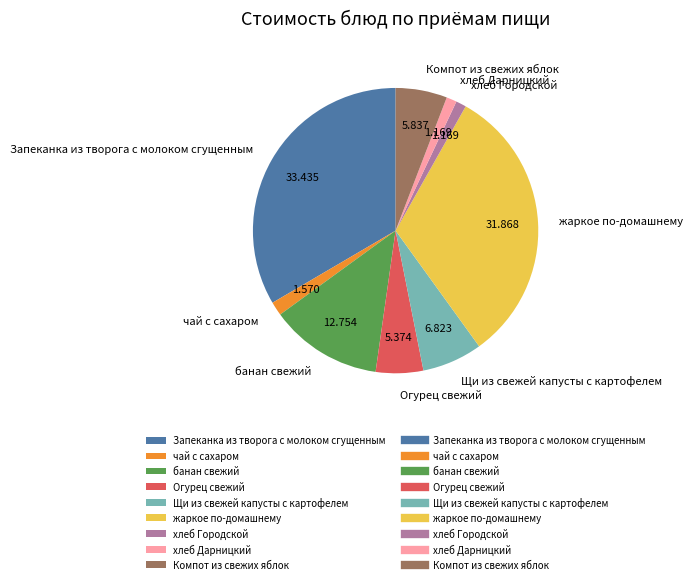

Does any single category account for the majority?

No